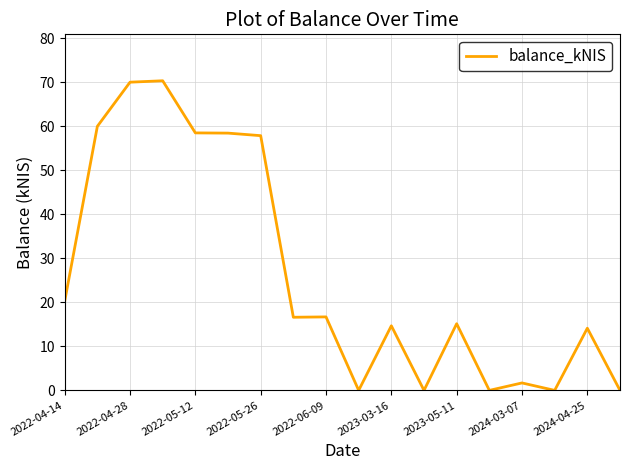

What is the greatest value displayed?

70.3